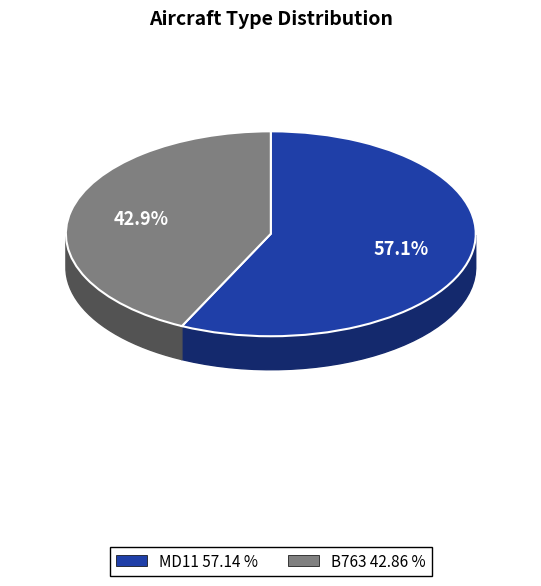

True or false: MD11 accounts for 47% of the total.

False